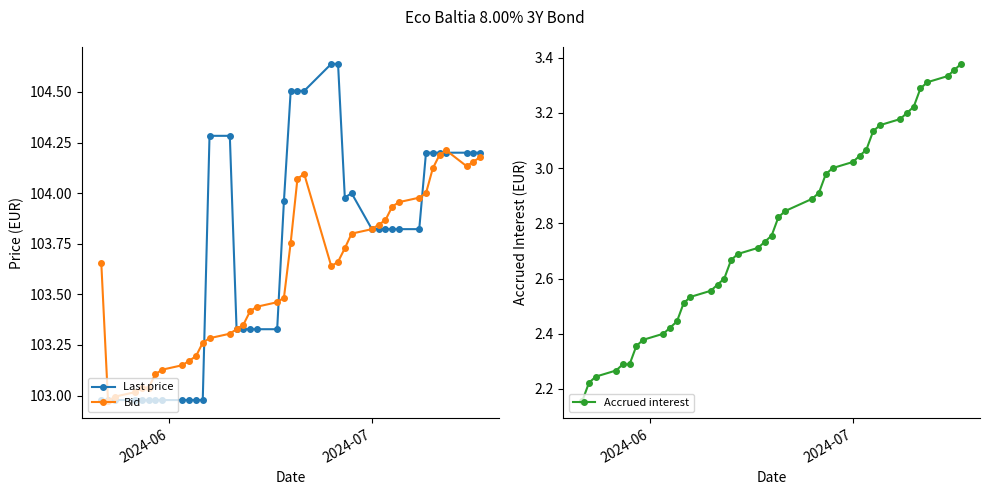

True or false: Last price has a value of 62.3 at 3.

False